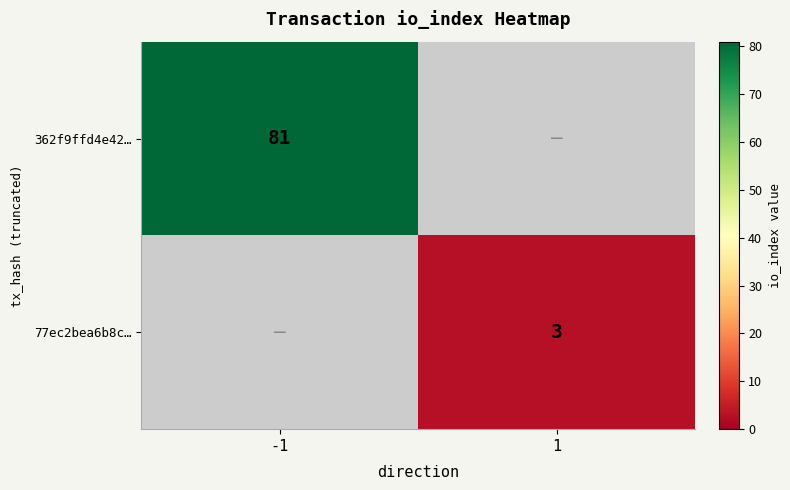

The 362f9ffd4e42… series shows 81 at -1. True or false?

True